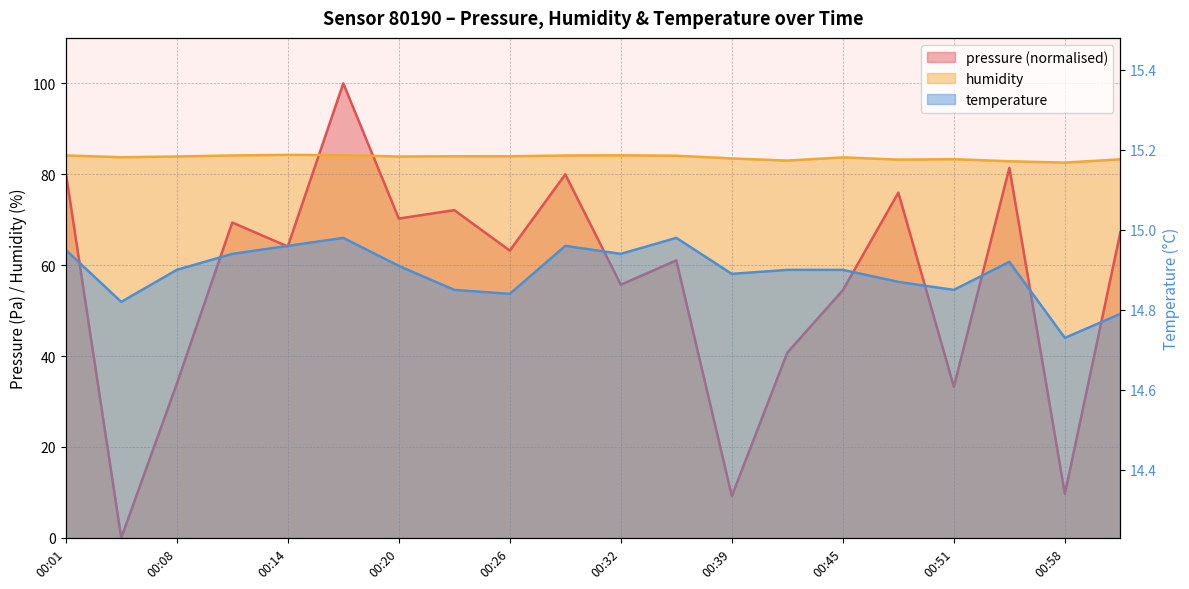

Which label corresponds to the largest value in the chart?

00:17